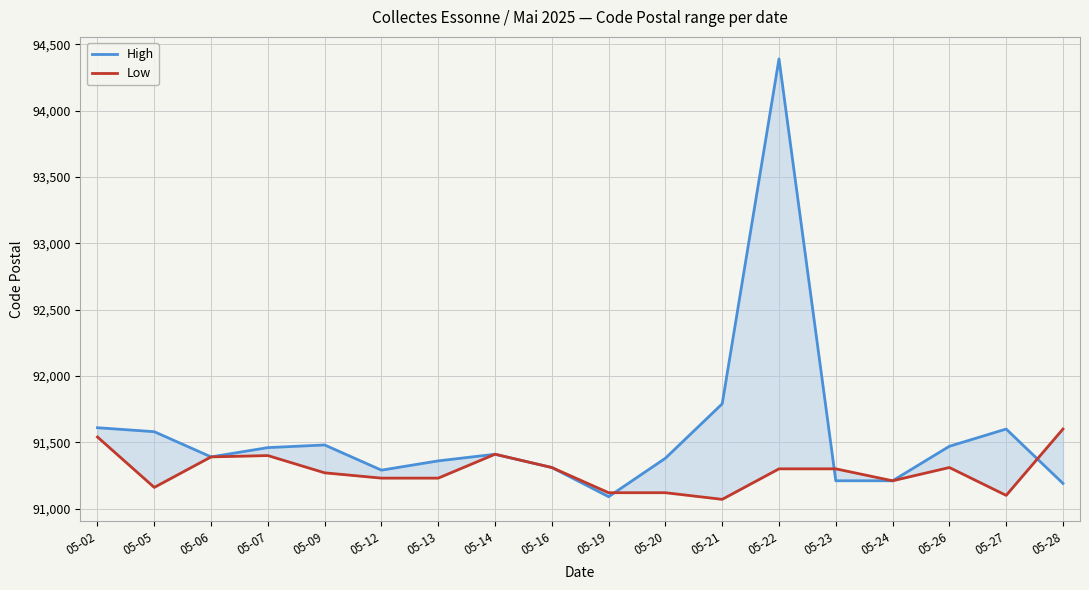

Rank the series by their maximum value, from highest to lowest.

High, Low